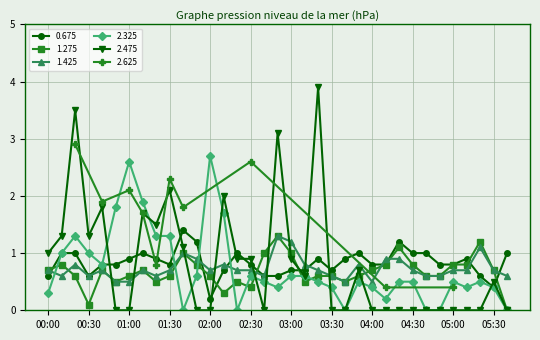

Which series has the largest total across all categories?

0.675